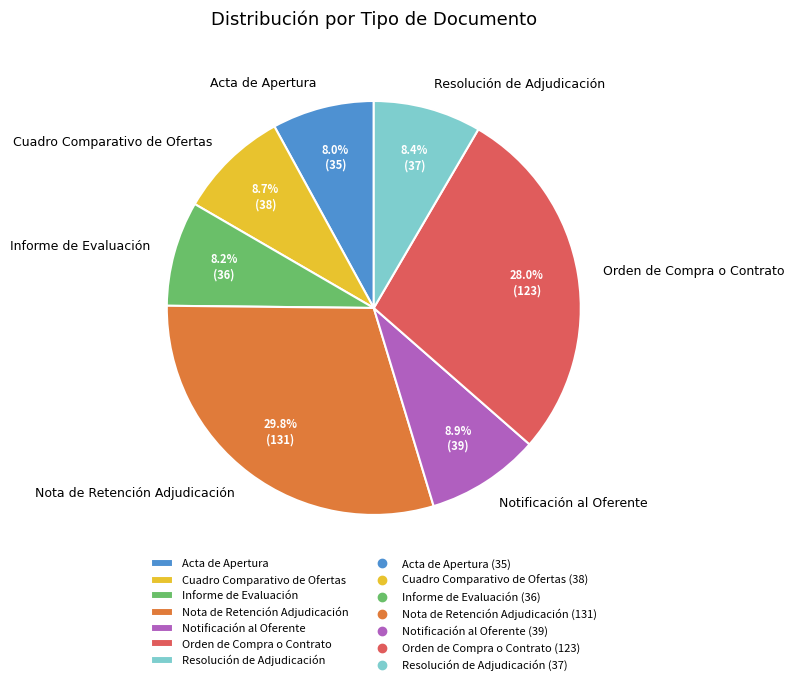

Is there a majority slice in this chart?

No